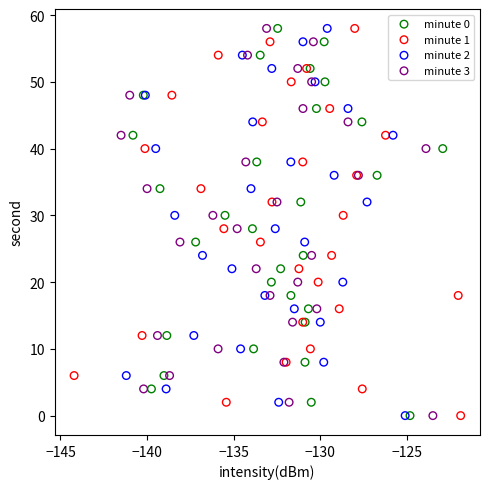

What are all the series names shown in the legend?

minute 0, minute 1, minute 2, minute 3